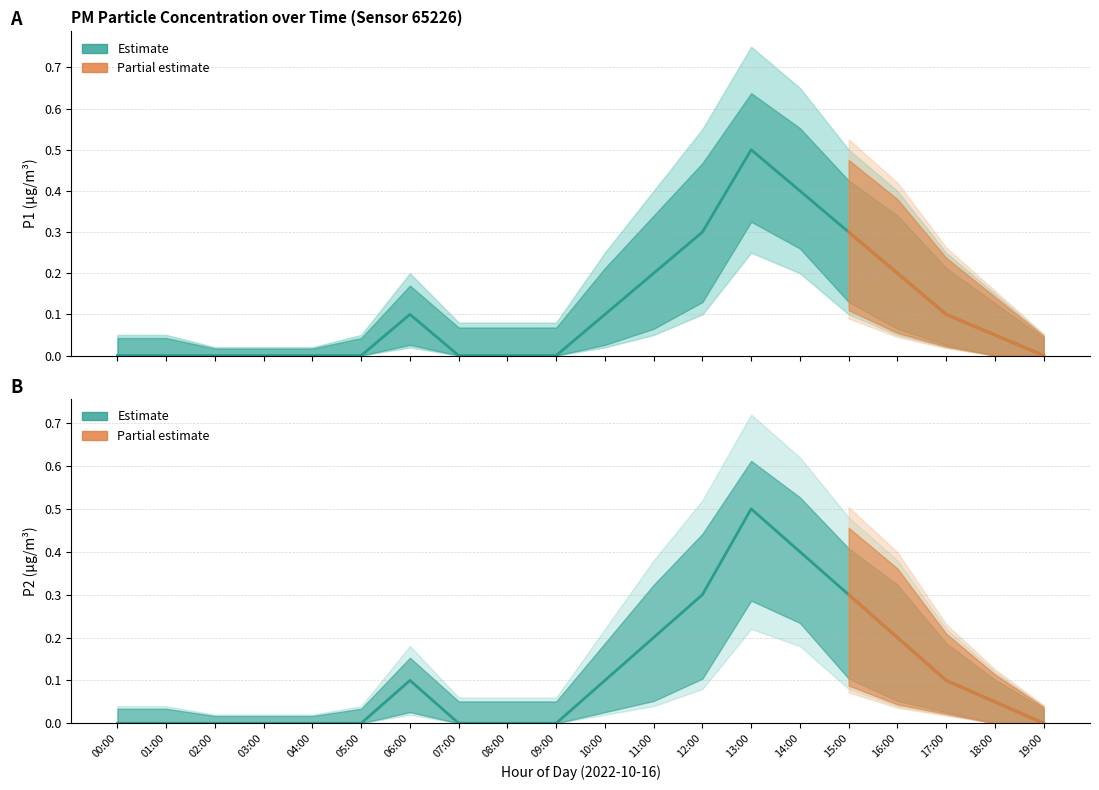

True or false: P2_lower and P2_upper cross at least once.

False